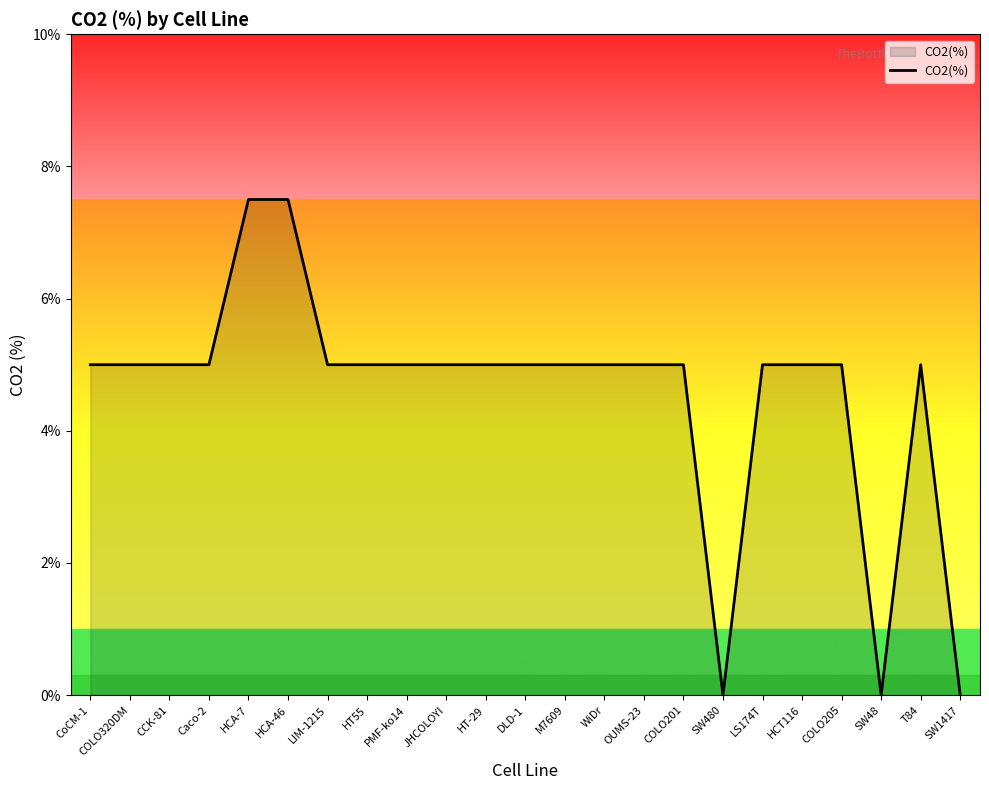

How many values are between 5 and 6?

18